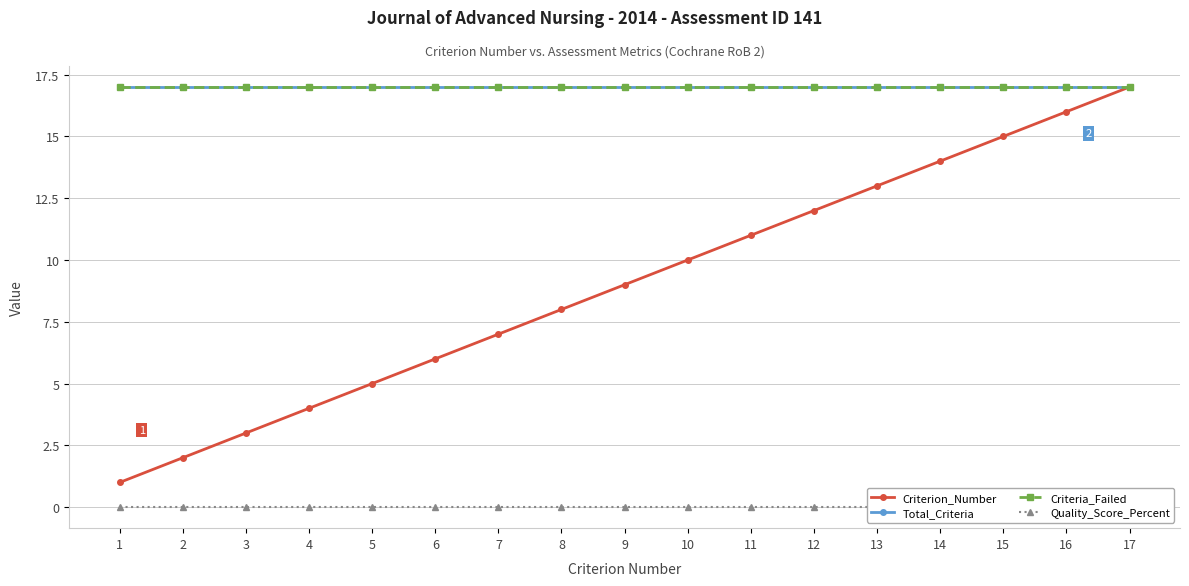

Which series has the largest total across all categories?

Total_Criteria